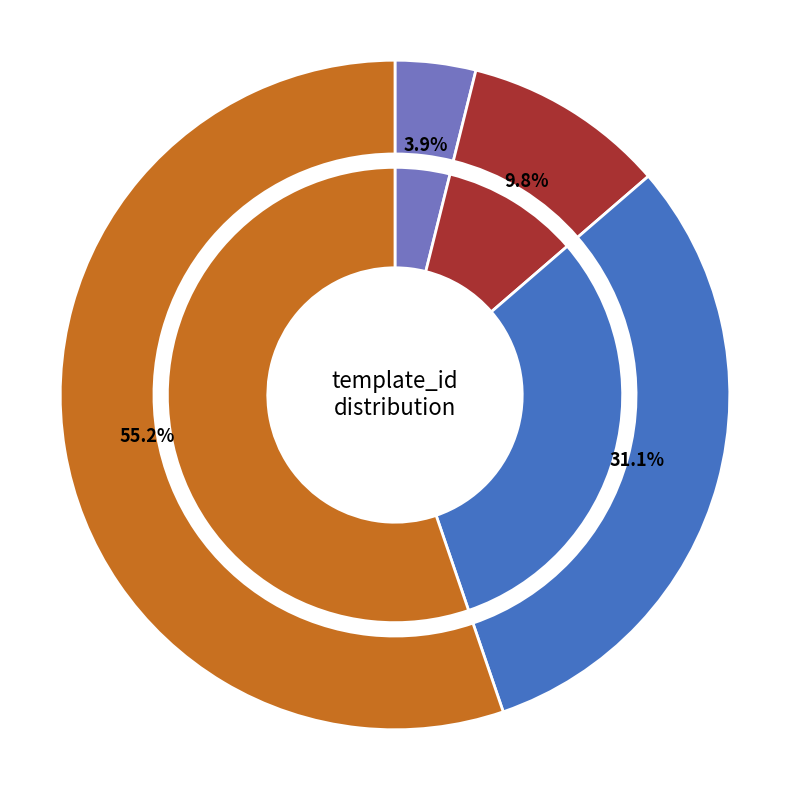

To the nearest percent, what is the difference between the largest and smallest slice percentages?

51%